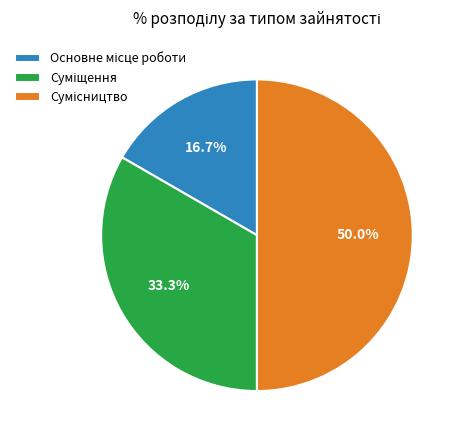

Which has a higher value, Суміщення or Сумісництво?

Сумісництво